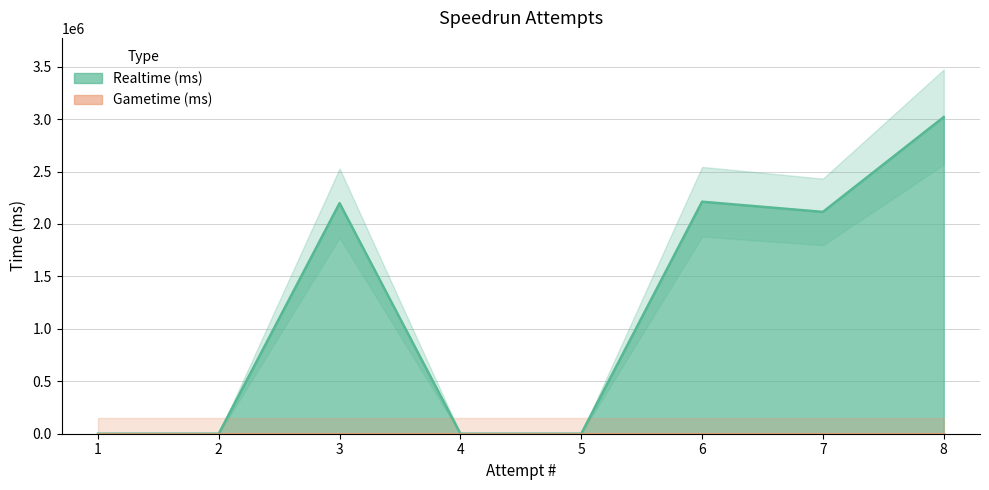

Rank the categories by value from lowest to highest.

1, 2, 4, 5, 7, 3, 6, 8